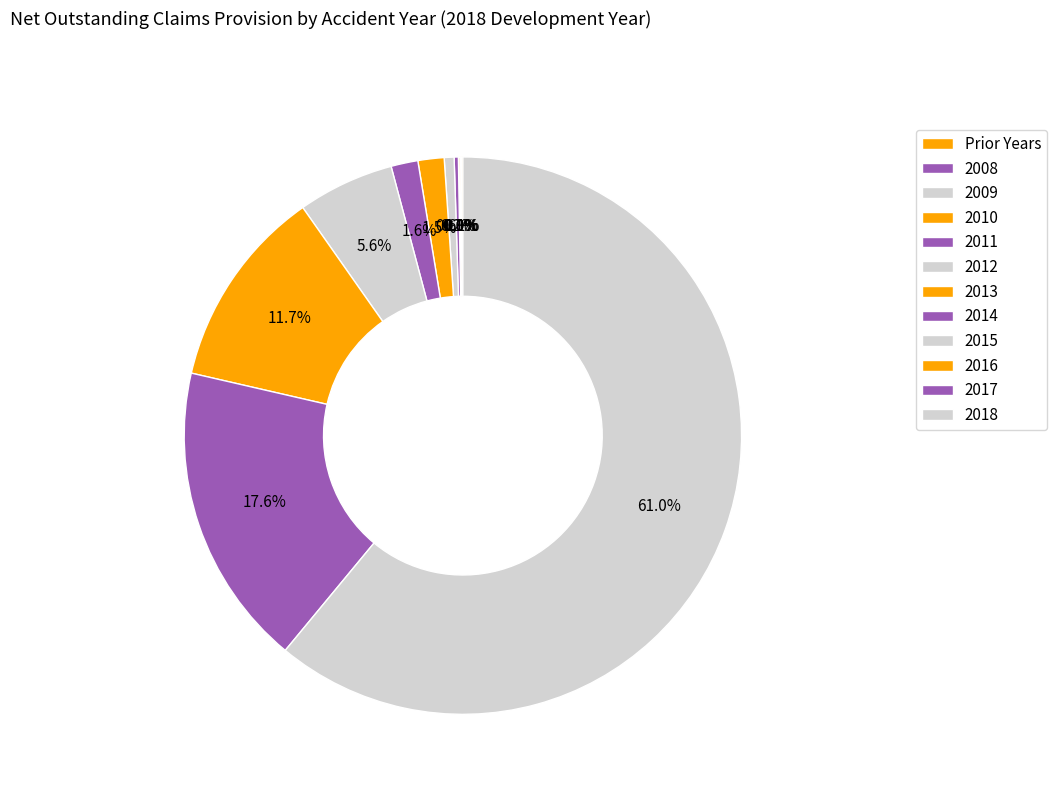

Count the number of slices in the pie.

12